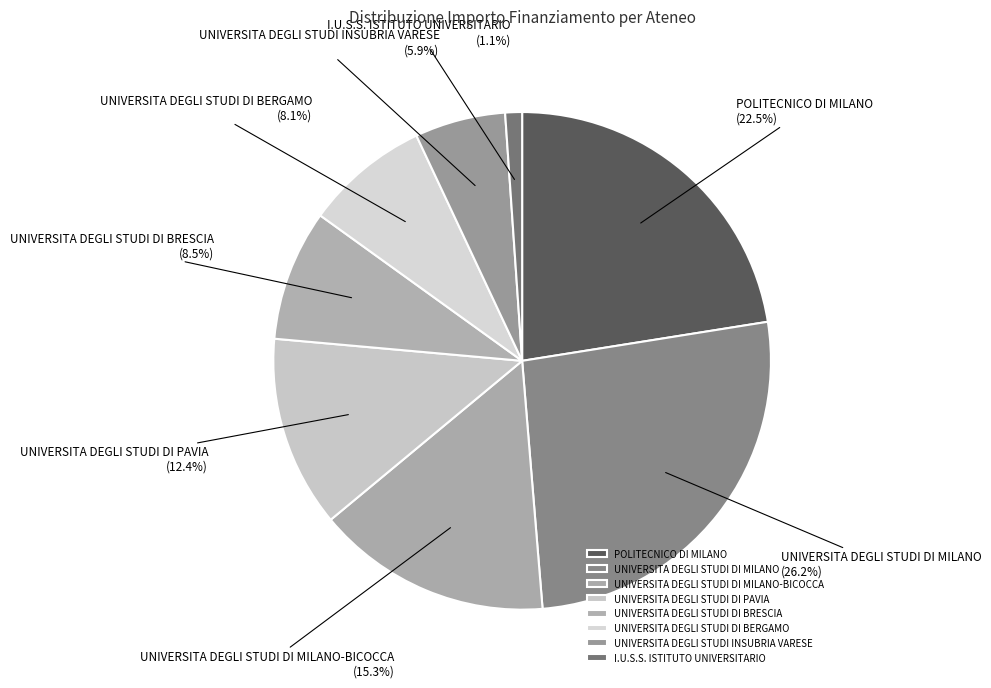

Which slice is the smallest?

I.U.S.S. ISTITUTO UNIVERSITARIO